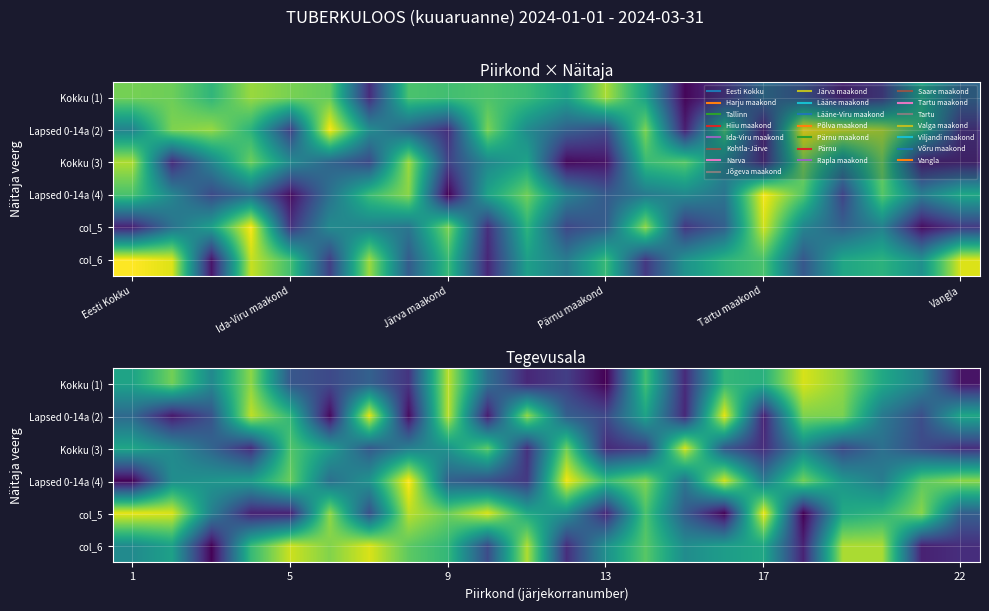

What is the difference between the highest and lowest values at 15?

0.1